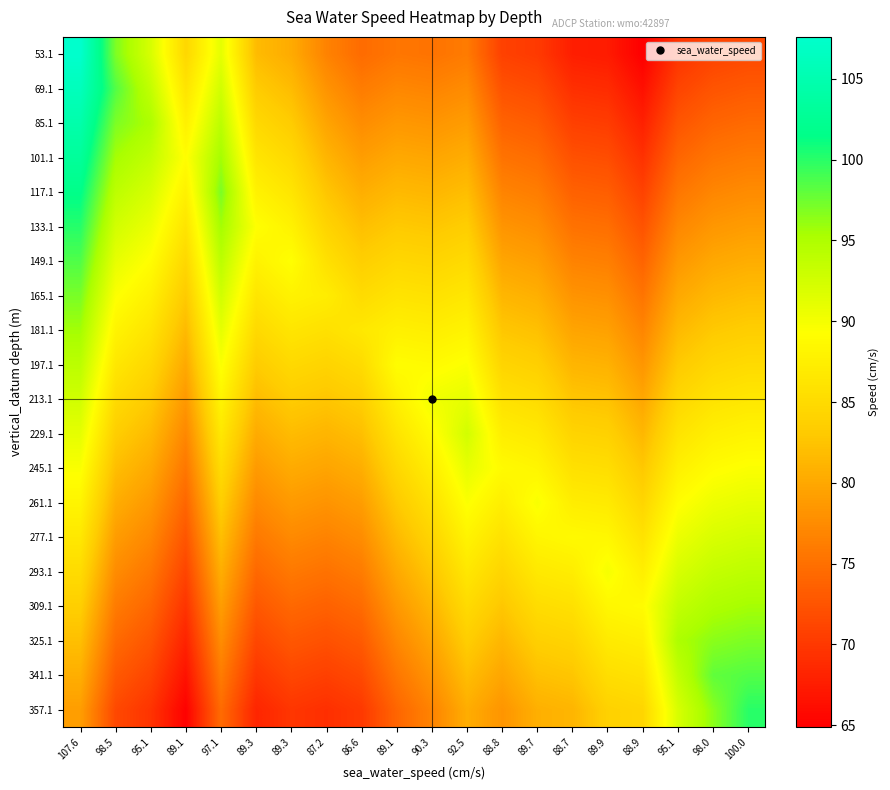

What is the greatest value displayed?

107.6